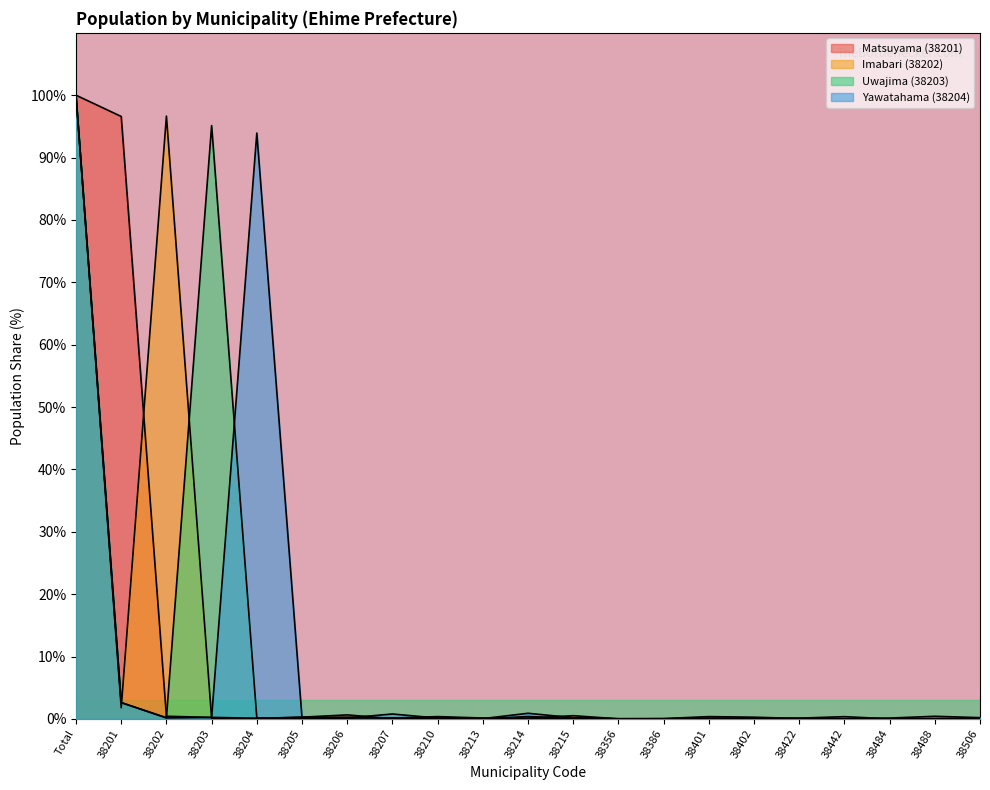

At which category does Uwajima (38203) reach its first local peak?

38203